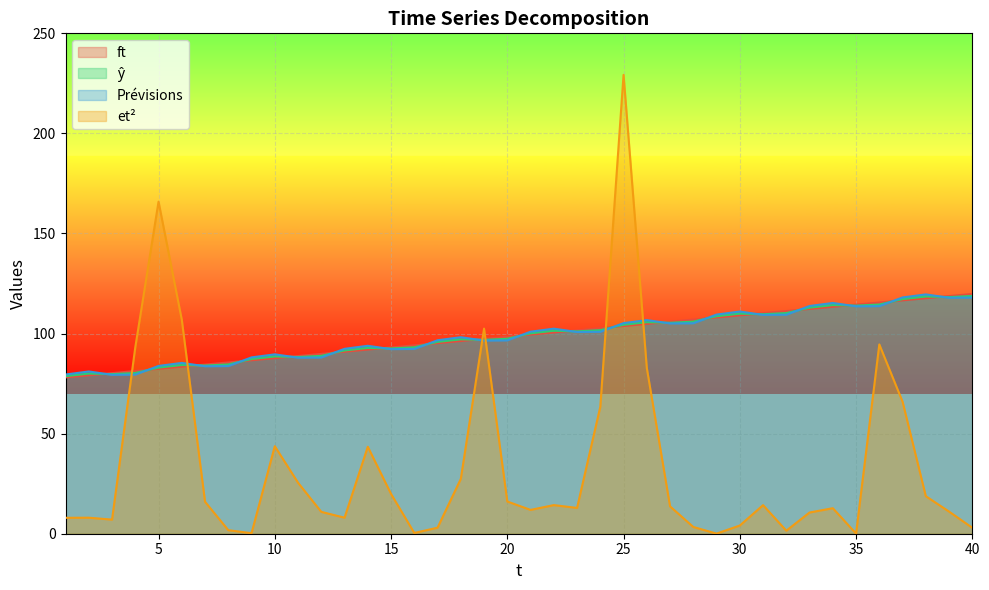

How many lines are shown in the chart?

4